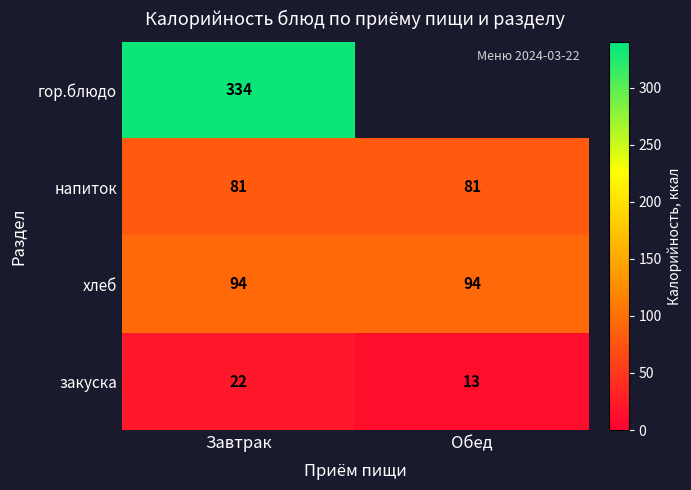

What is the difference between the highest and lowest values at Завтрак?

312